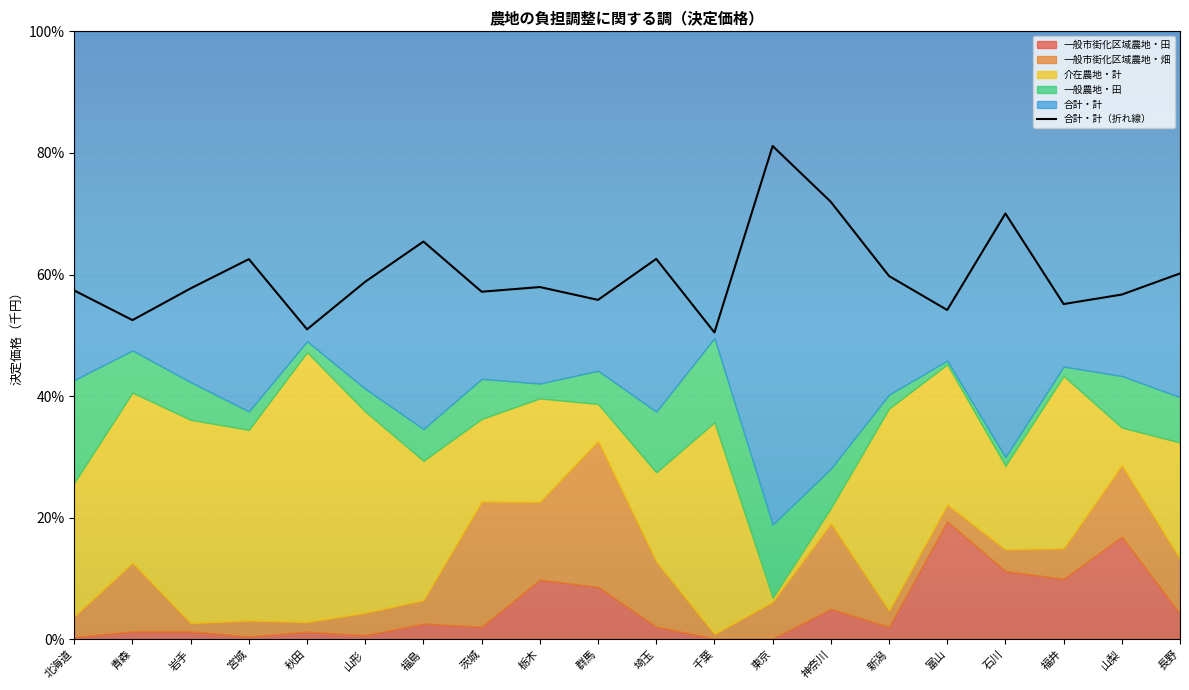

List the labels in order of value, largest first.

東京, 神奈川, 石川, 福島, 埼玉, 宮城, 長野, 新潟, 山形, 栃木, 岩手, 北海道, 茨城, 山梨, 群馬, 福井, 富山, 青森, 秋田, 千葉